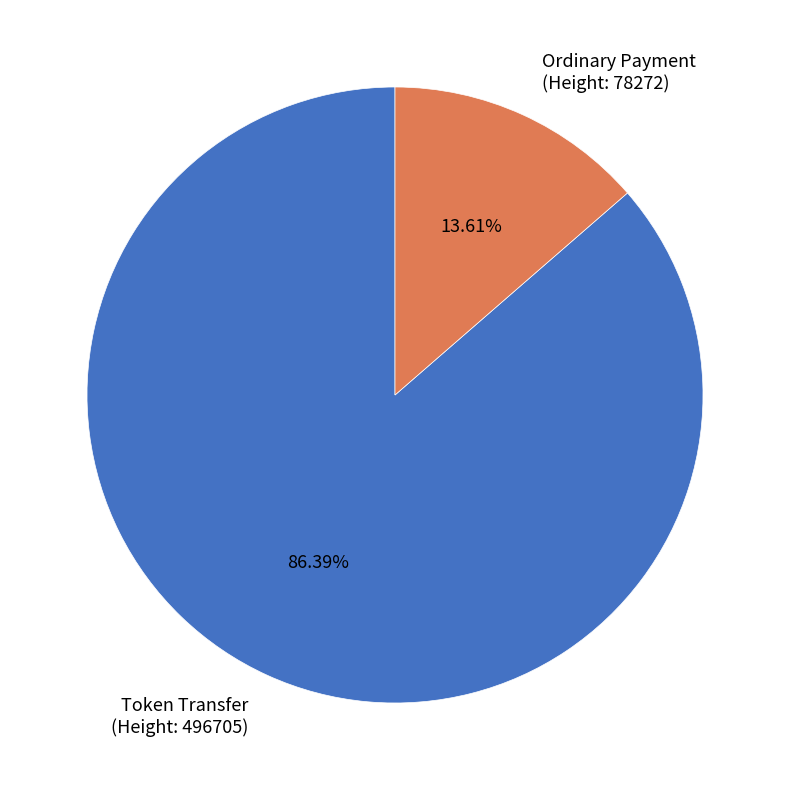

Is the sum of Ordinary Payment (Height: 78272) and Token Transfer (Height: 496705) greater than half?

Yes